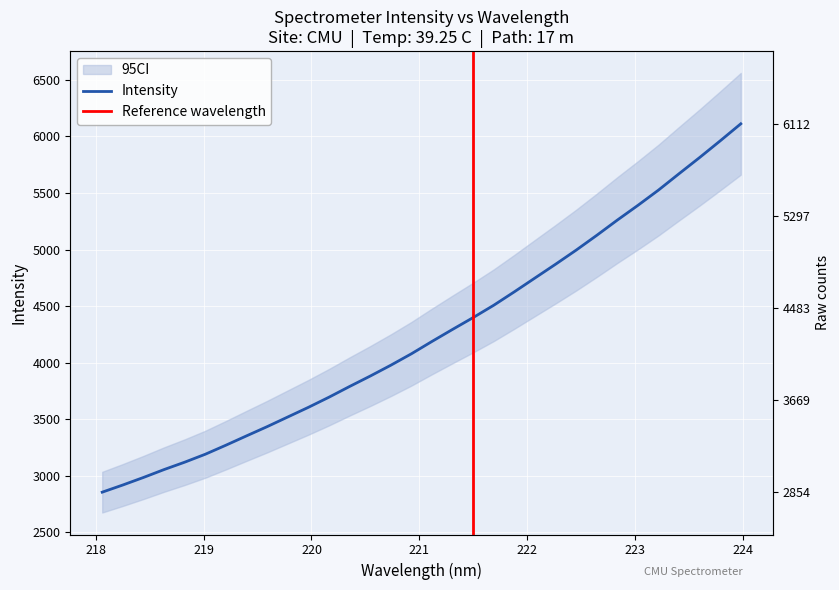

What value does the data have at 223.5987?

5814.1